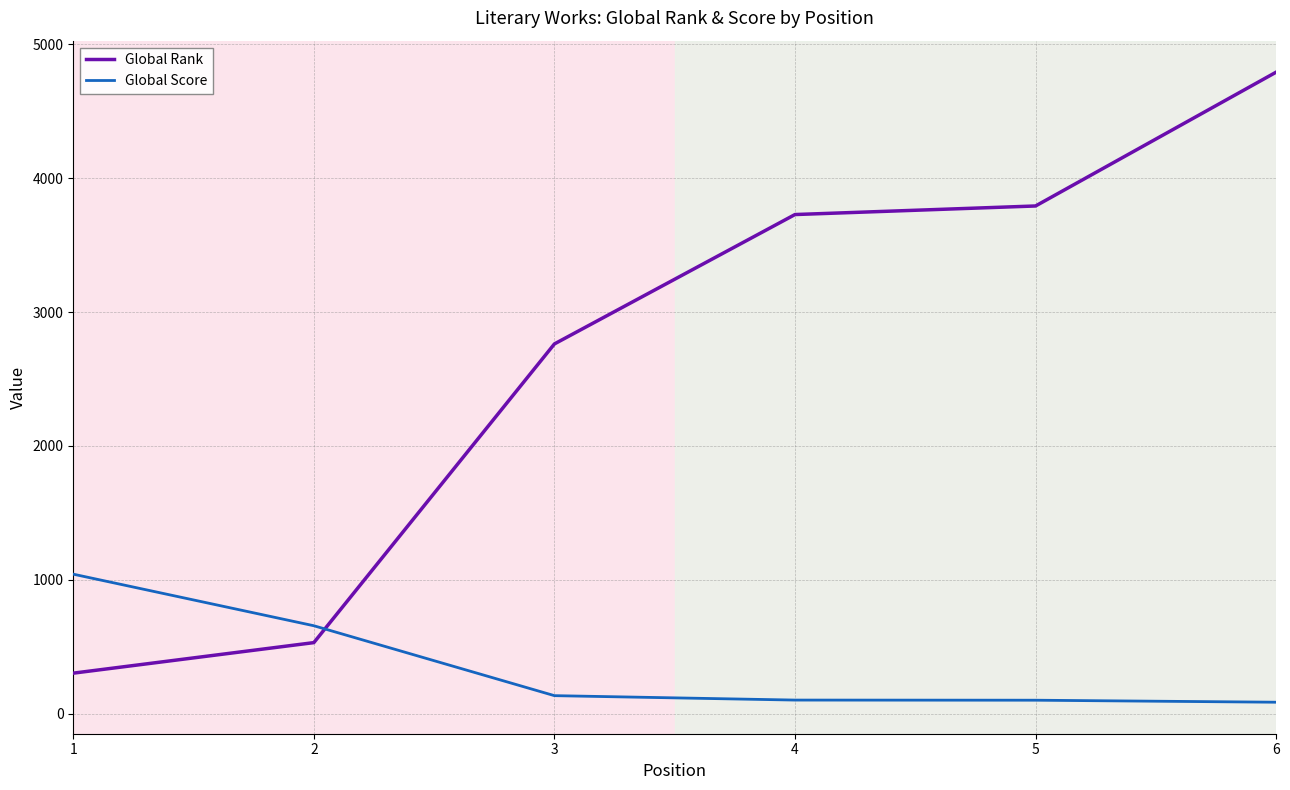

After their last crossing, which series has the higher values: Global Rank or Global Score?

Global Rank